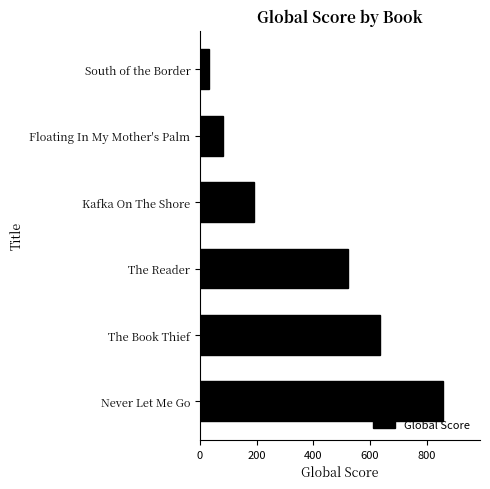

What is the sum of all values?

2323